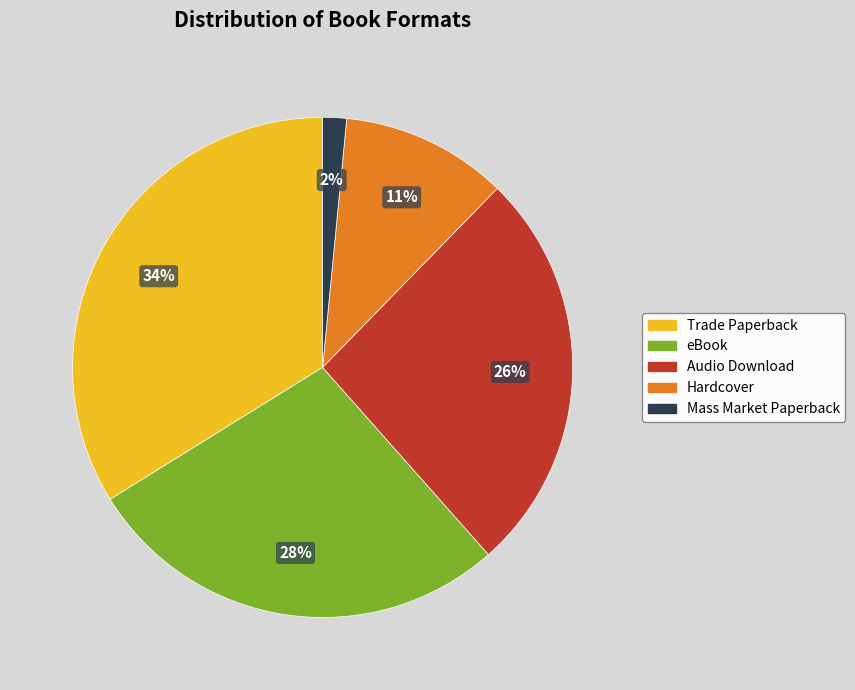

Rank the categories by value from lowest to highest.

Mass Market Paperback, Hardcover, Audio Download, eBook, Trade Paperback